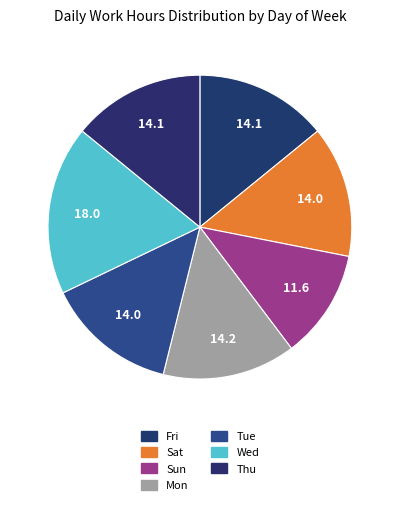

Approximately how many times larger is the value at Sun compared to Tue?

0.8